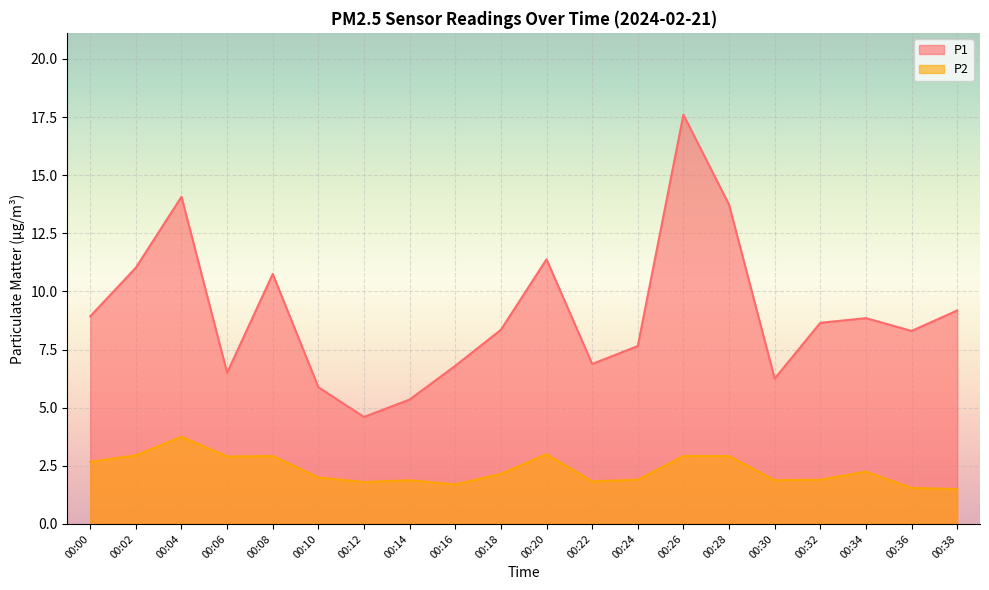

Which series has the largest range (max minus min)?

P1